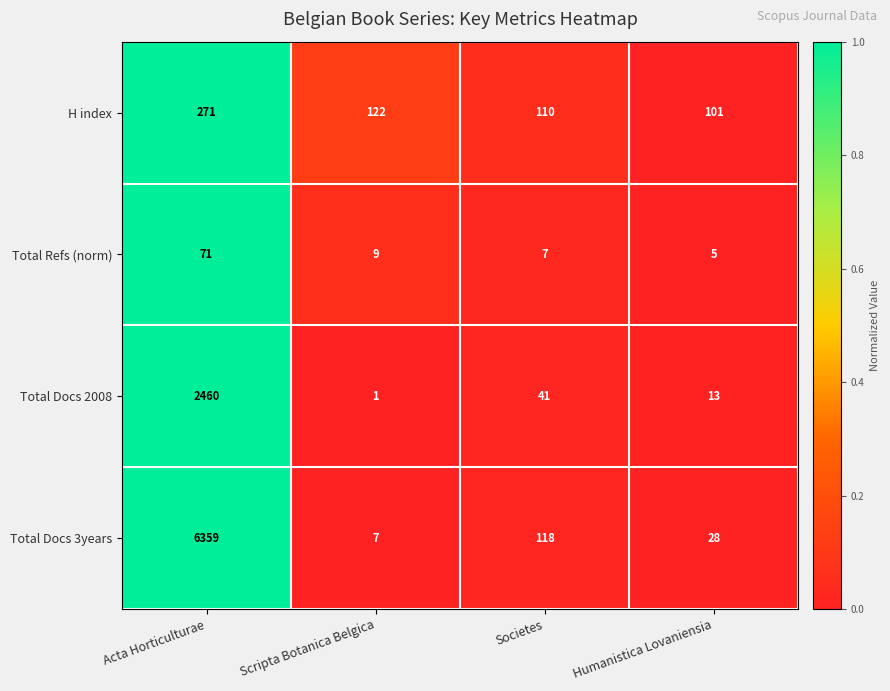

Is the value of Total Docs 3years at Humanistica Lovaniensia greater than the value of Total Refs (norm) at Societes?

Yes